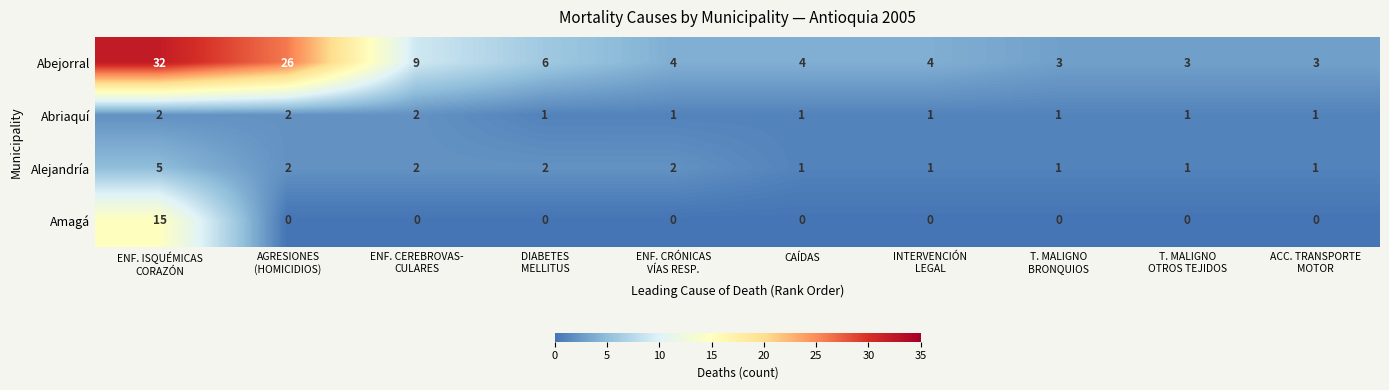

Which series has the largest range (max minus min)?

Abejorral